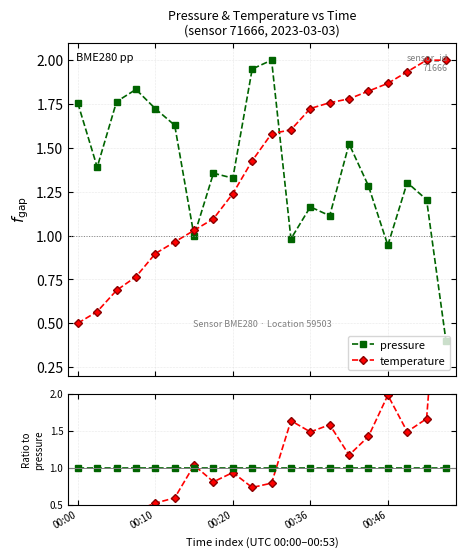

Reading right to left, what are all the values shown in this chart?

pressure: 1.0	1.0	1.0	1.0	1.0	1.0	1.0	1.0	1.0	1.0	1.0	1.0	1.0	1.0	1.0	1.0	1.0	1.0	1.0	1.0
temperature: 5.0	1.7	1.5	2.0	1.4	1.2	1.6	1.5	1.6	0.8	0.7	0.9	0.8	1.0	0.6	0.5	0.4	0.4	0.4	0.3